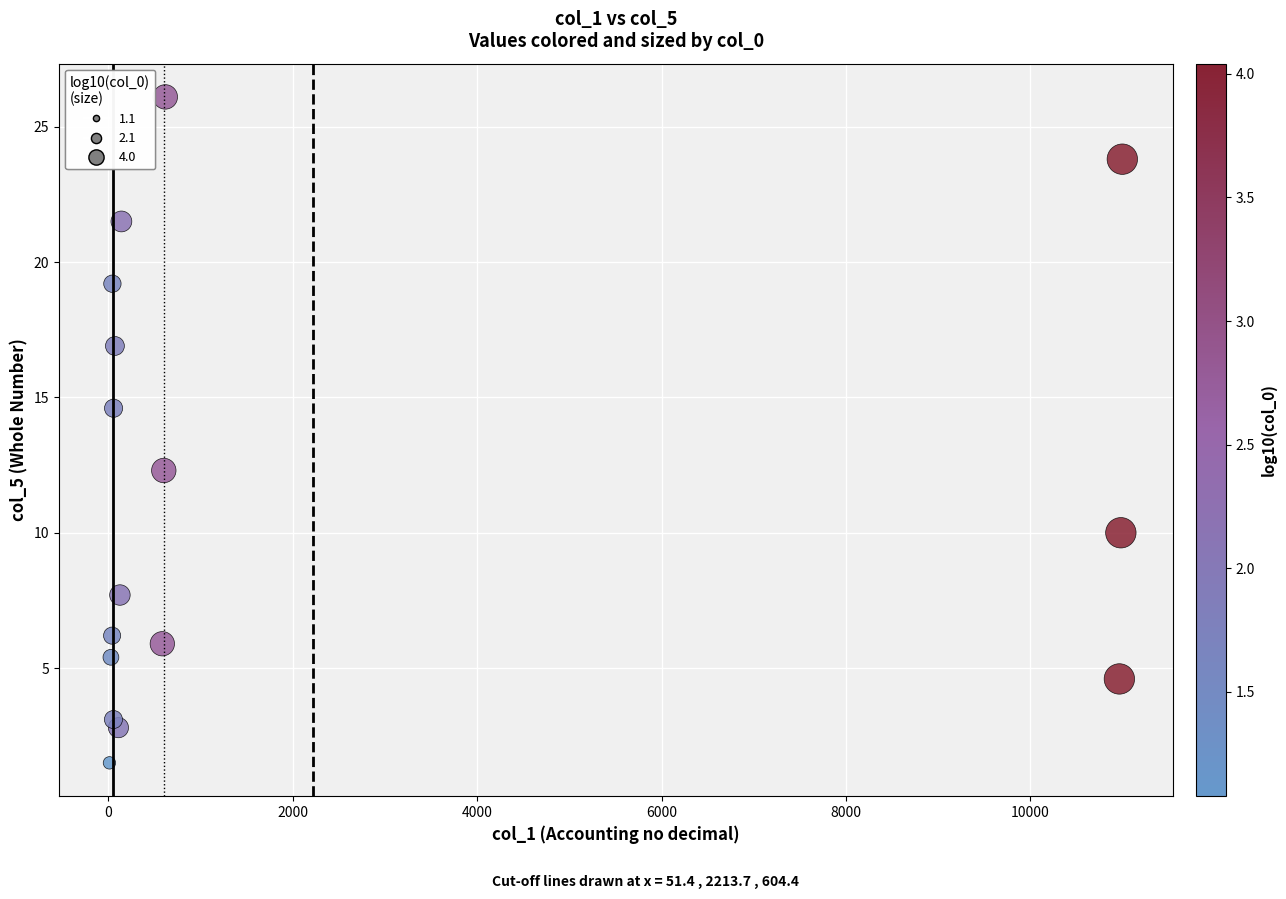

What Y value in the scatter plot is closest to 13?

12.3